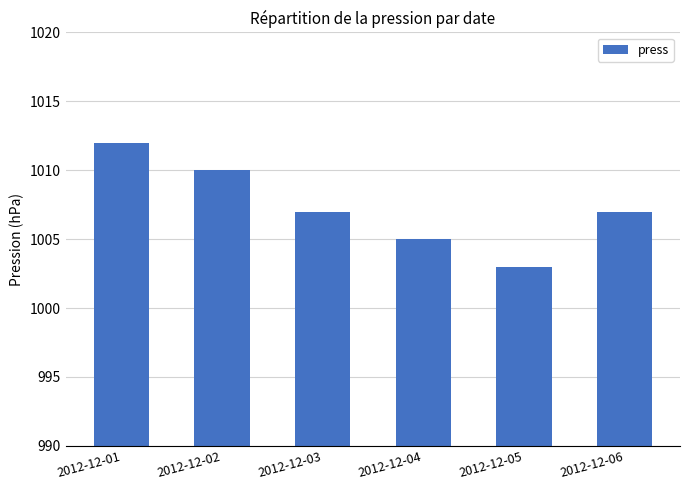

Which category has the highest value across all series?

2012-12-01